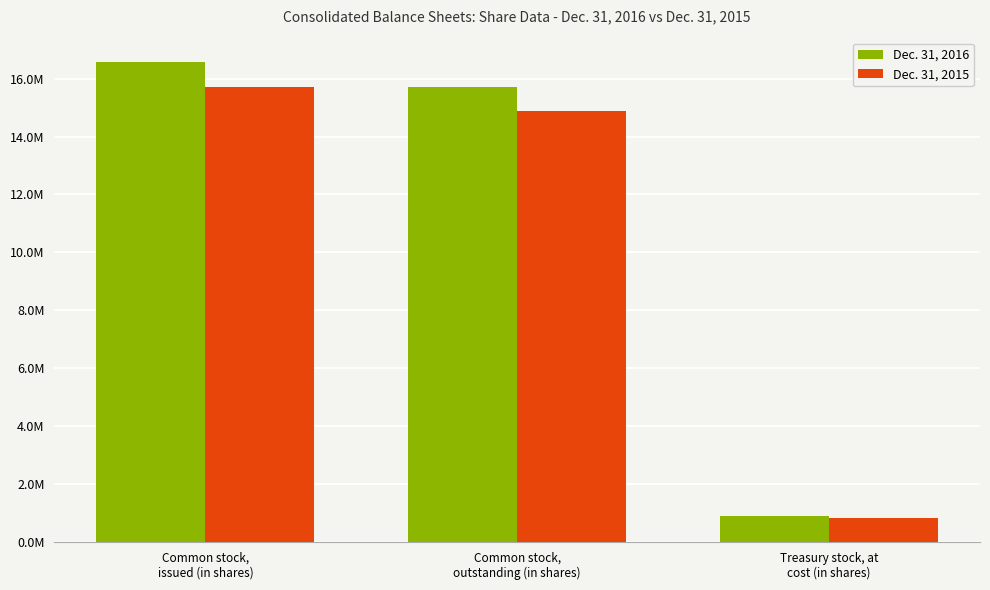

What is the difference between the second highest and minimum values in the Dec. 31, 2015 series?

14029000